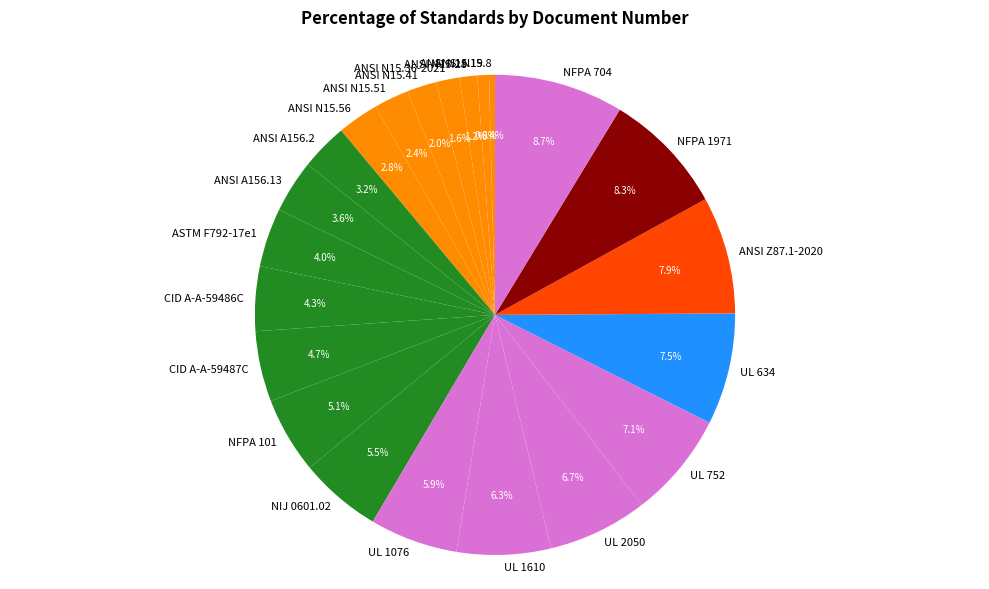

Between ANSI N15.41 and UL 1076, which is larger?

UL 1076